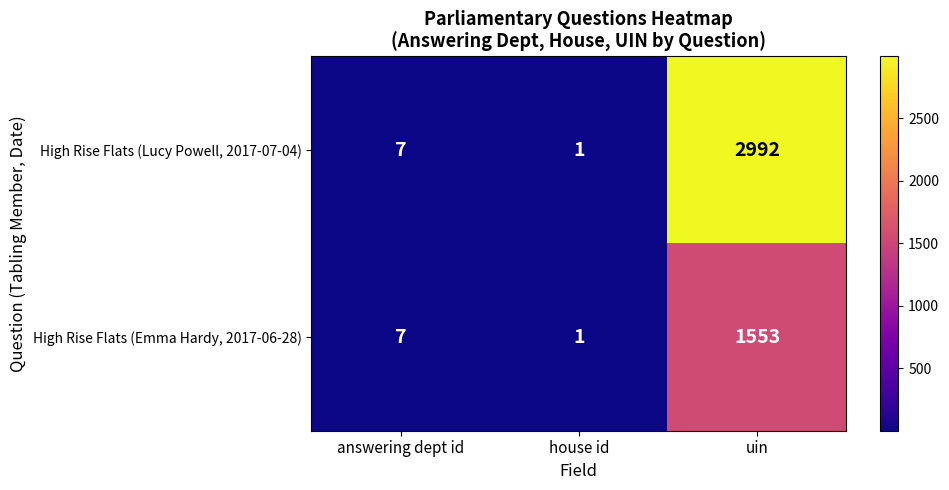

Reading left to right, transcribe all the data shown in this chart.

High Rise Flats (Lucy Powell, 2017-07-04): answering dept id=7	house id=1	uin=2992
High Rise Flats (Emma Hardy, 2017-06-28): answering dept id=7	house id=1	uin=1553